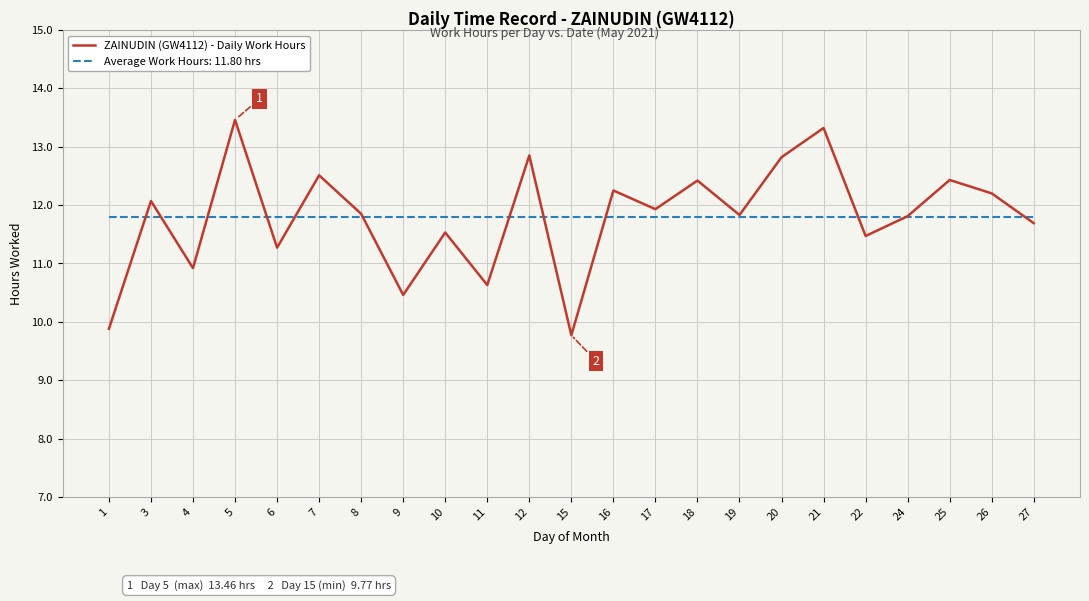

What is the difference between the highest and lowest values at 21?

1.5